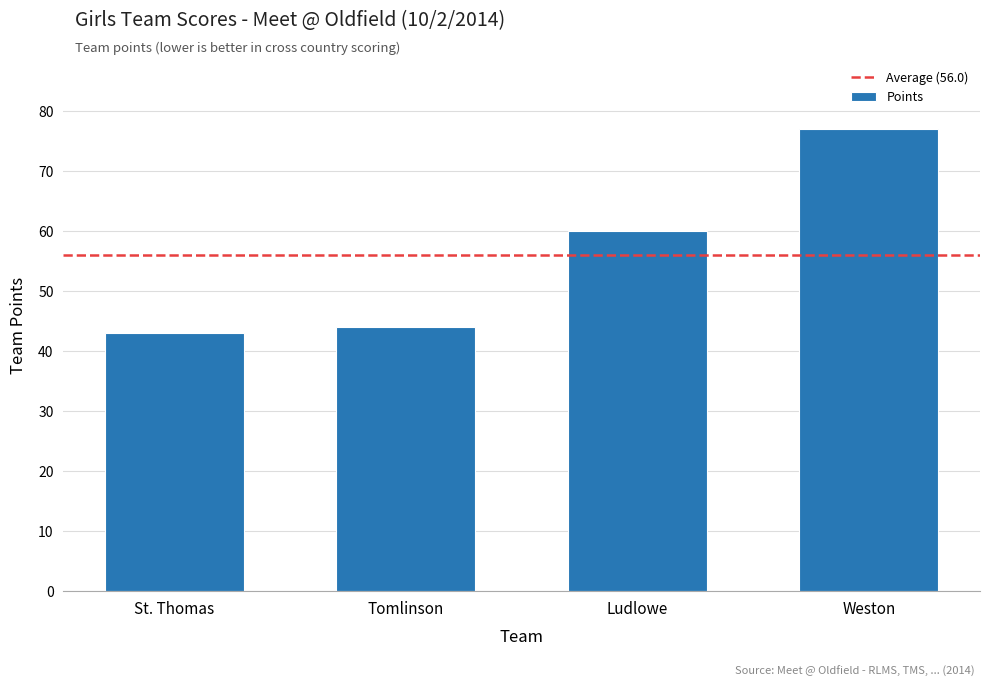

What is the approximate value at Weston, to the nearest 10?

80